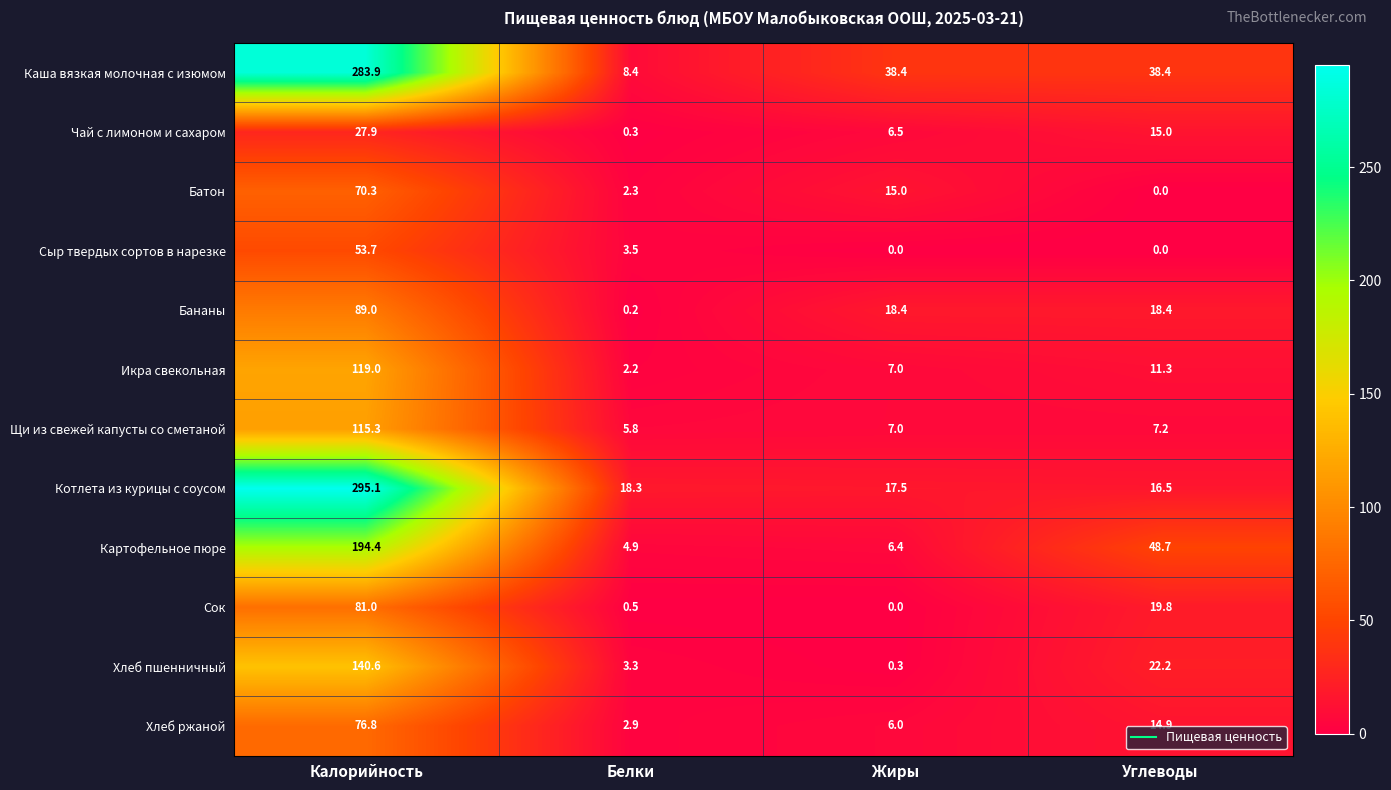

What is the maximum value for Котлета из курицы с соусом?

295.1